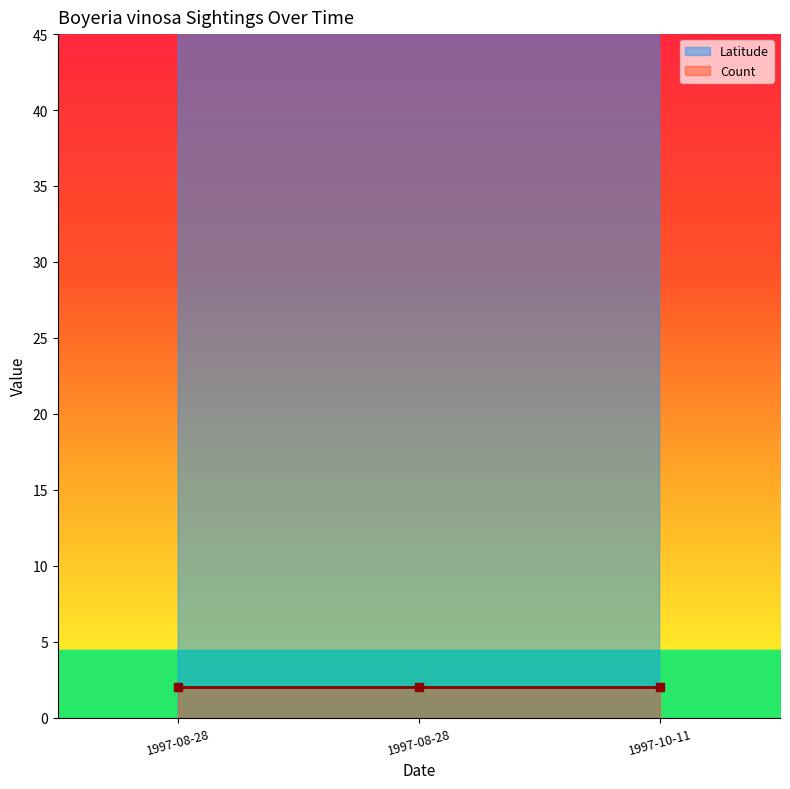

What is the maximum value shown in the chart?

167.0